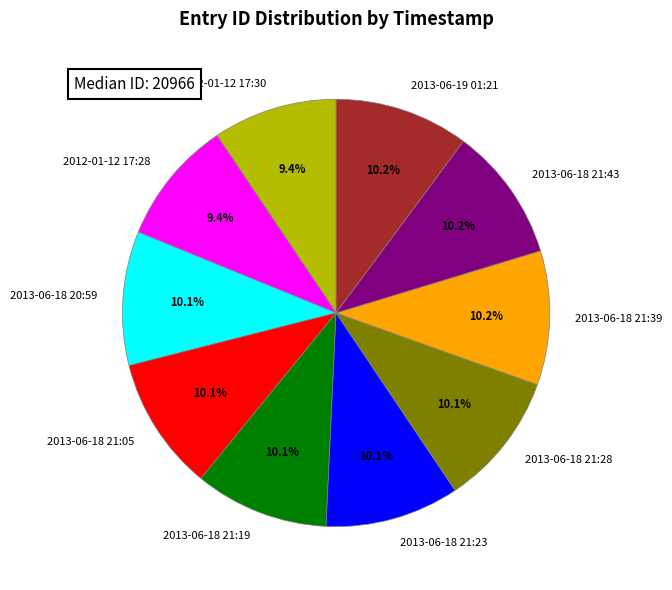

To the nearest percent, what portion does 2013-06-19 01:21 represent?

10%